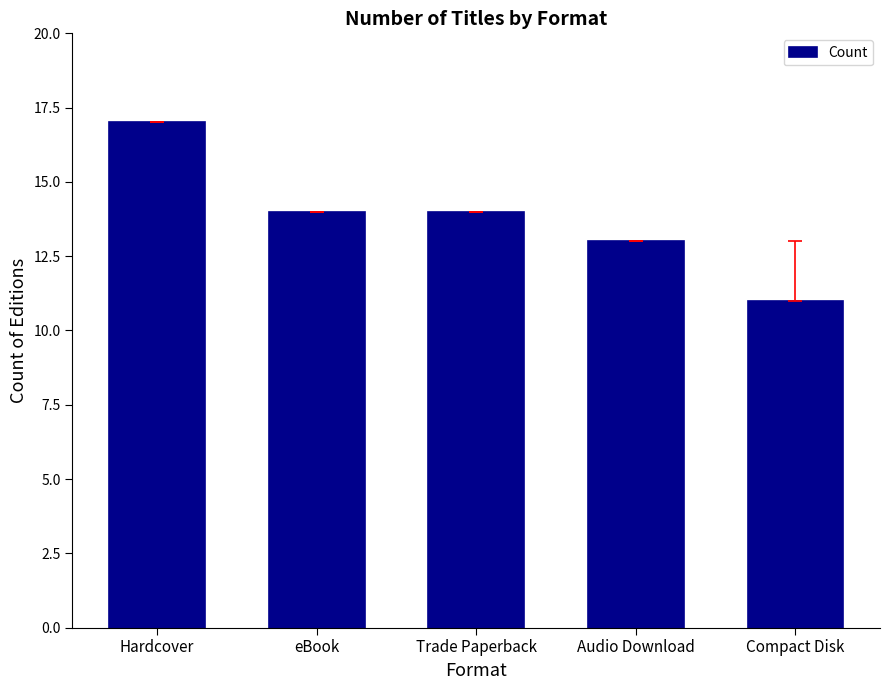

Reading right to left, extract all data points from this chart.

Compact Disk=11	Audio Download=13	Trade Paperback=14	eBook=14	Hardcover=17